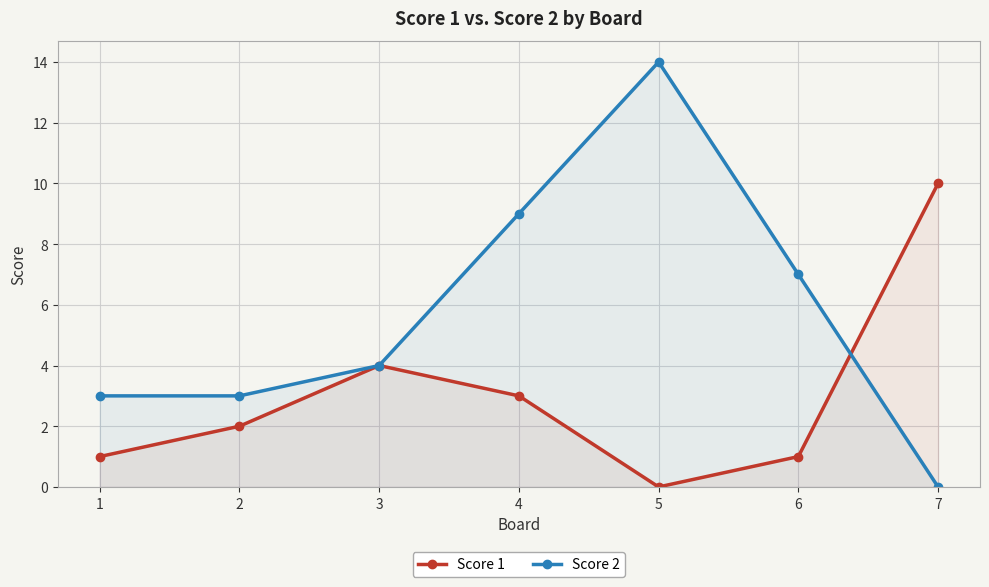

What is the sum of the Score 2 values at 2 and 6?

10